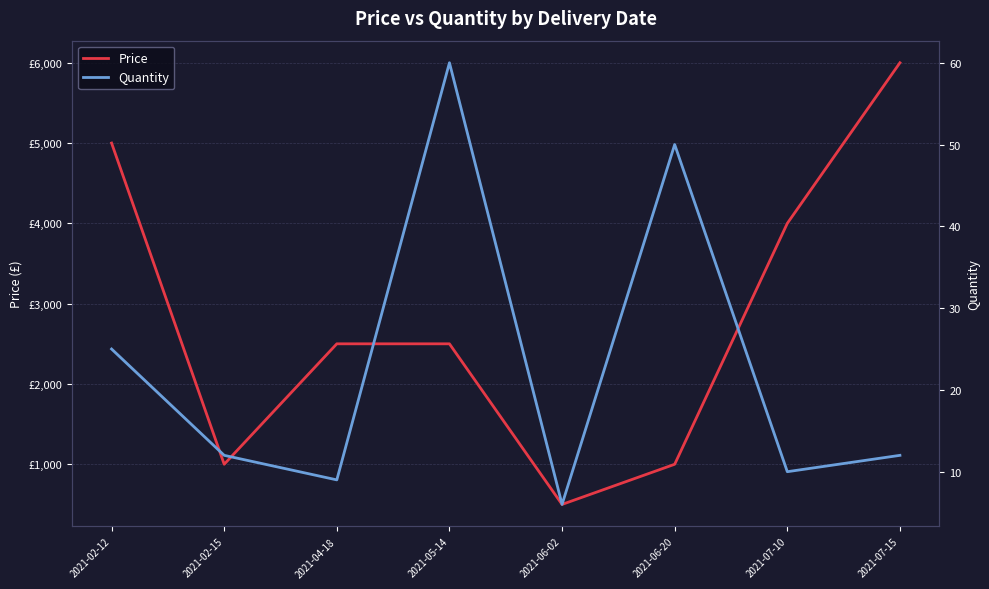

Is it true that Quantity equals 12 at 2021-02-15?

True